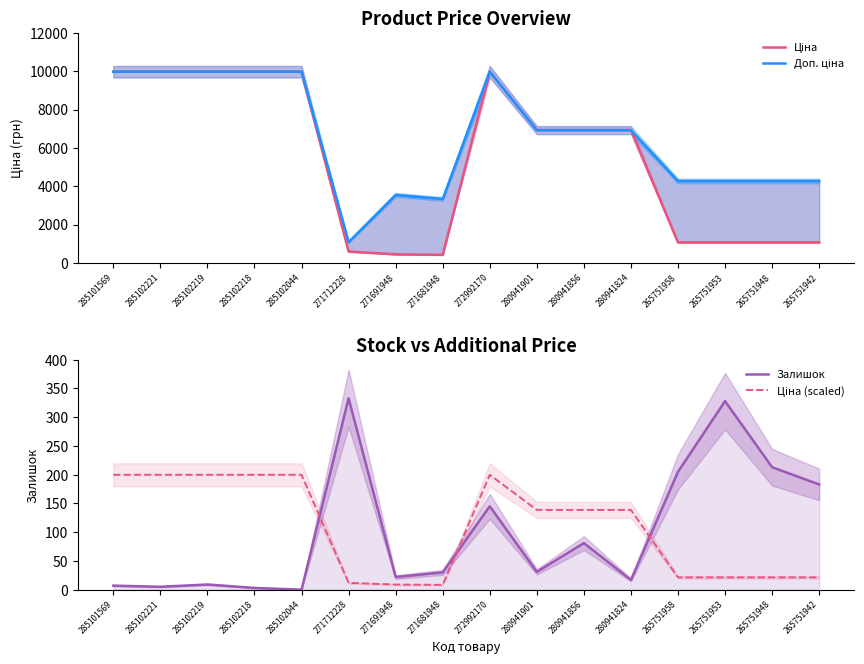

At 280941901, list the series in order from largest to smallest.

Ціна, Доп. ціна, Ціна (scaled), Залишок